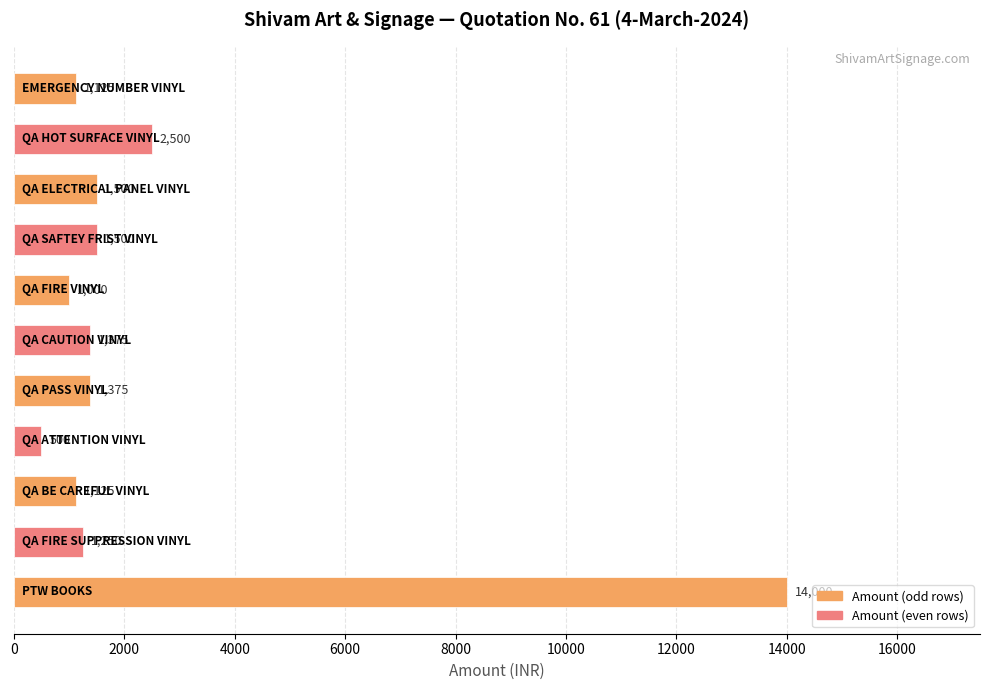

What is the smallest value displayed?

500